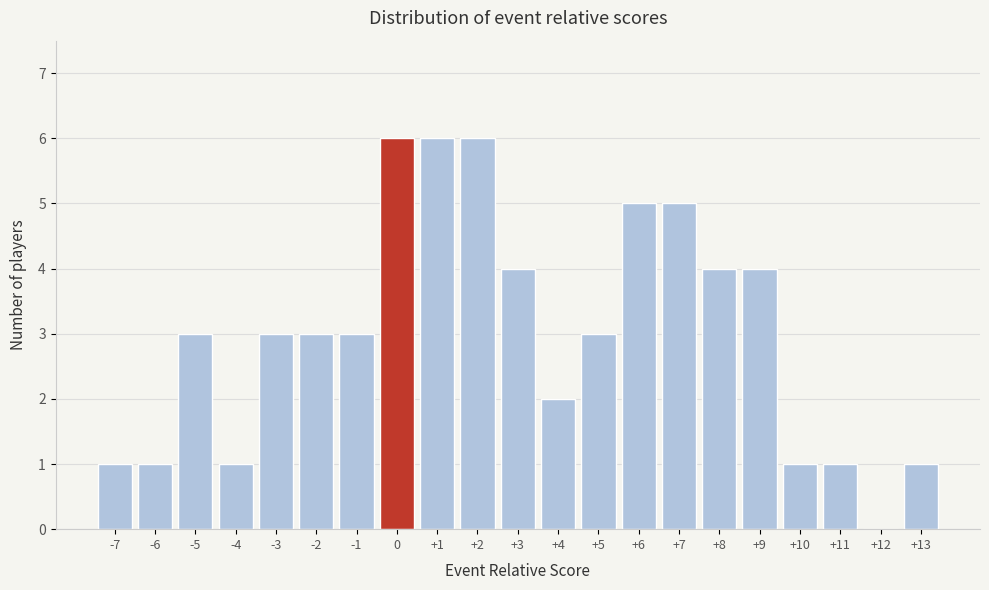

Reading left to right, transcribe this chart: for each bar, give the range it covers on the x-axis and its height. The values are not printed on the chart, so give them approximately, as read against the axis.

-7.5 to -6.5: 1
-6.5 to -5.5: 1
-5.5 to -4.5: 3
-4.5 to -3.5: 1
-3.5 to -2.5: 3
-2.5 to -1.5: 3
-1.5 to -0.5: 3
-0.5 to 0.5: 6
0.5 to 1.5: 6
1.5 to 2.5: 6
2.5 to 3.5: 4
3.5 to 4.5: 2
4.5 to 5.5: 3
5.5 to 6.5: 5
6.5 to 7.5: 5
7.5 to 8.5: 4
8.5 to 9.5: 4
9.5 to 10.5: 1
10.5 to 11.5: 1
11.5 to 12.5: 0
12.5 to 13.5: 1